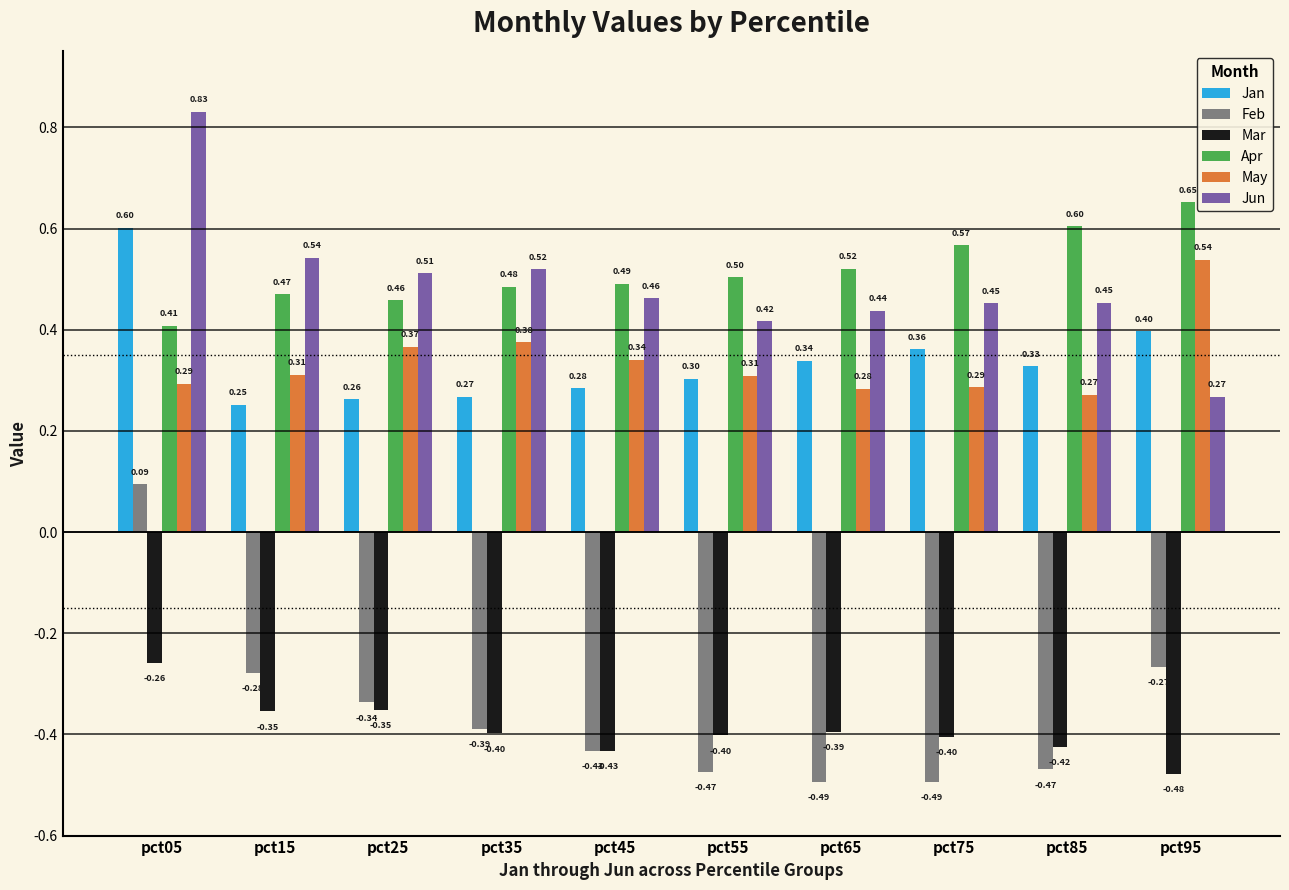

Which series changed the most between pct05 and pct95?

Jun